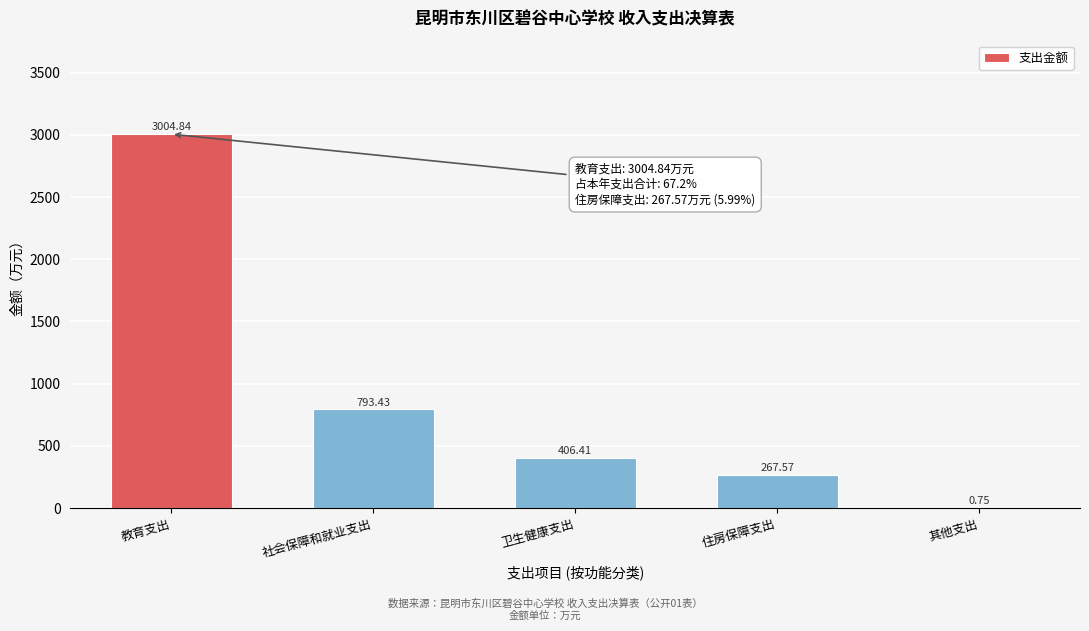

What is the sum of the values at 卫生健康支出 and 住房保障支出?

674.0